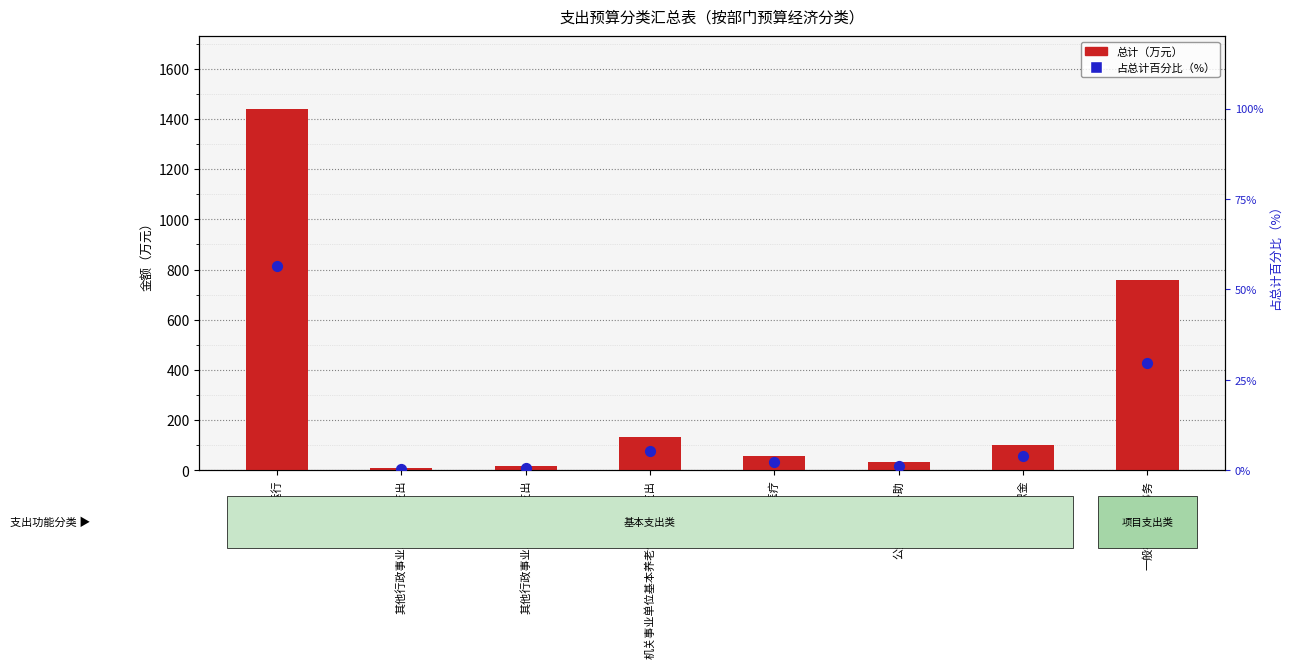

At how many categories does at least one series exceed 780?

1